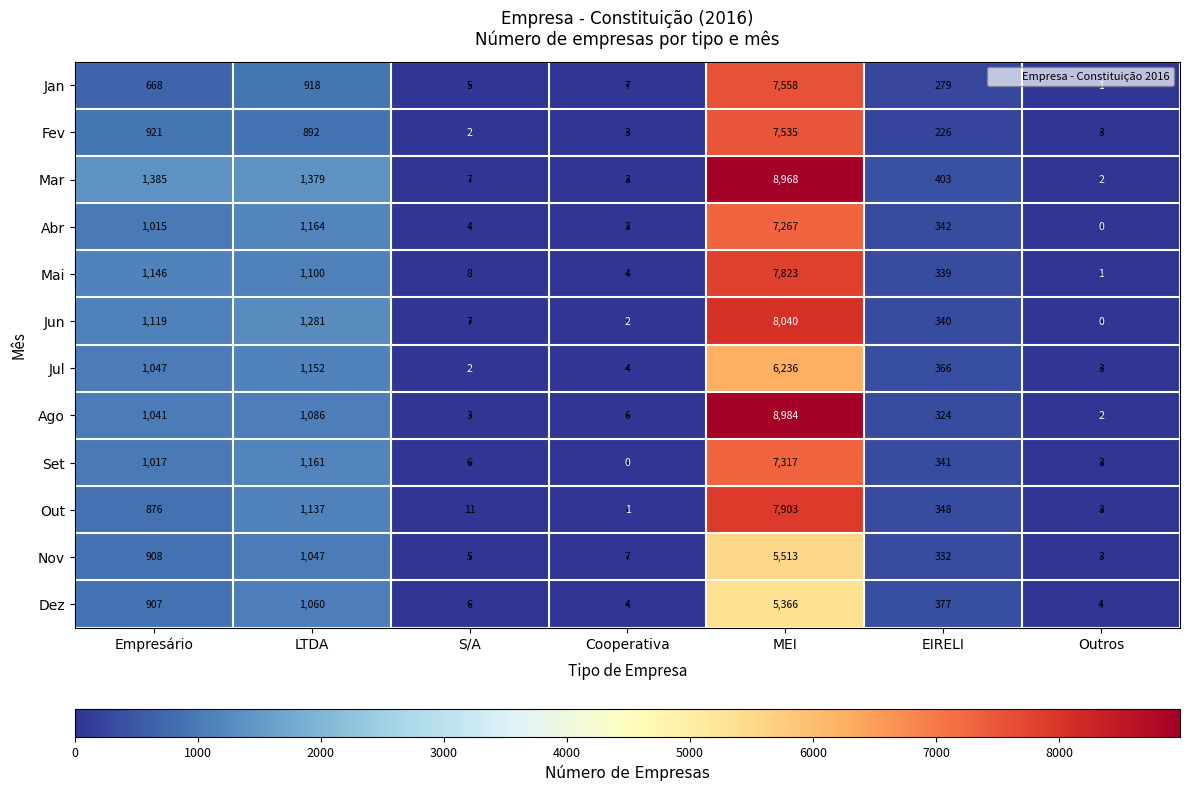

Where is Out nearest to the value 3952?

LTDA